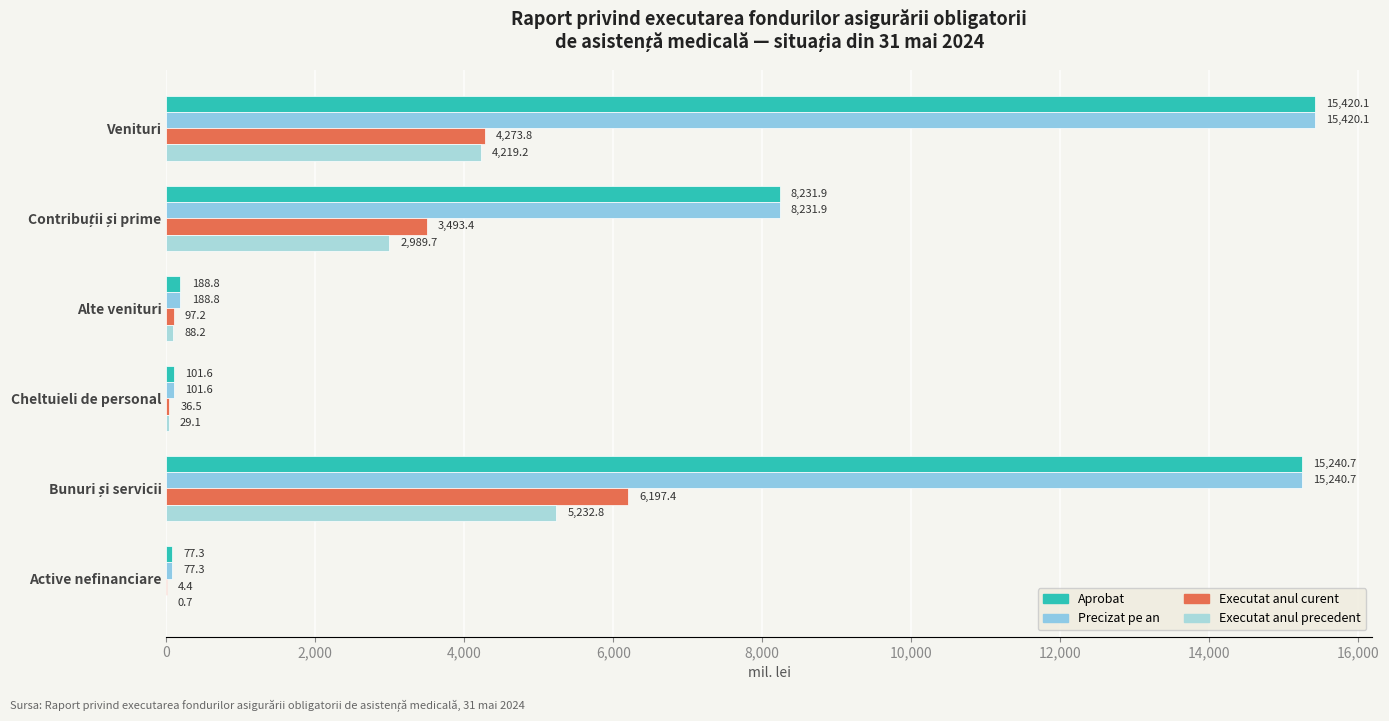

How many series are shown in this chart?

4